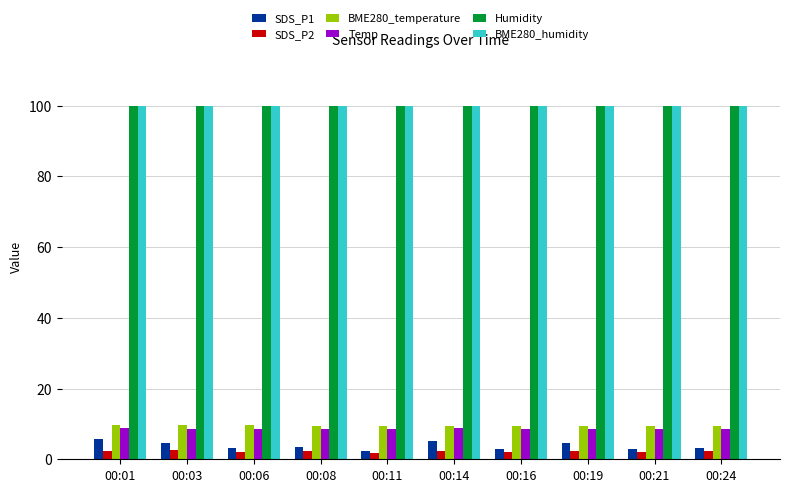

The value of BME280_humidity at 00:21 is 28.0. True or false?

False